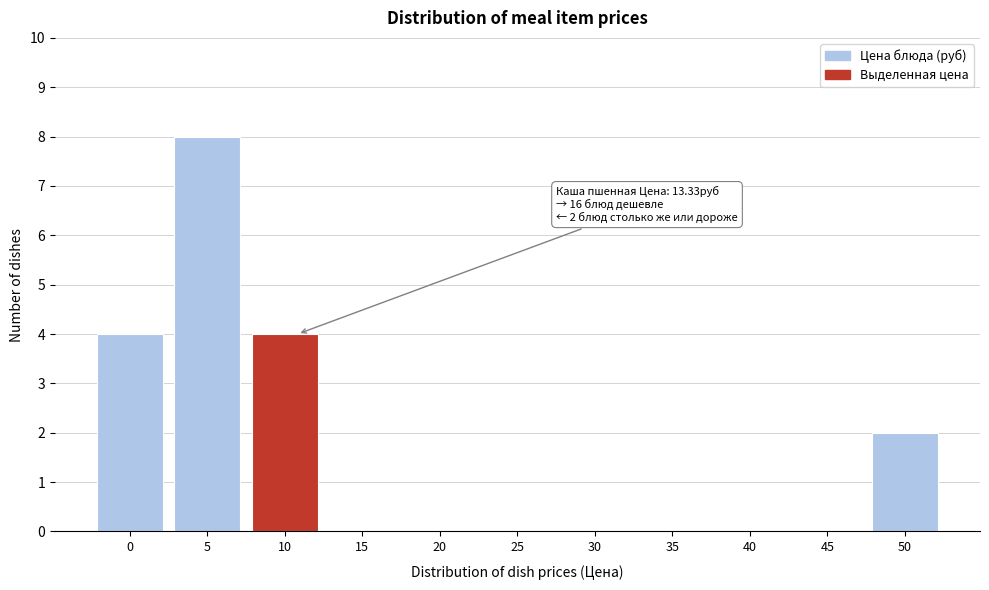

Reading left to right, what are all the values shown in this chart?

0=4	5=8	10=4	15=0	20=0	25=0	30=0	35=0	40=0	45=0	50=2